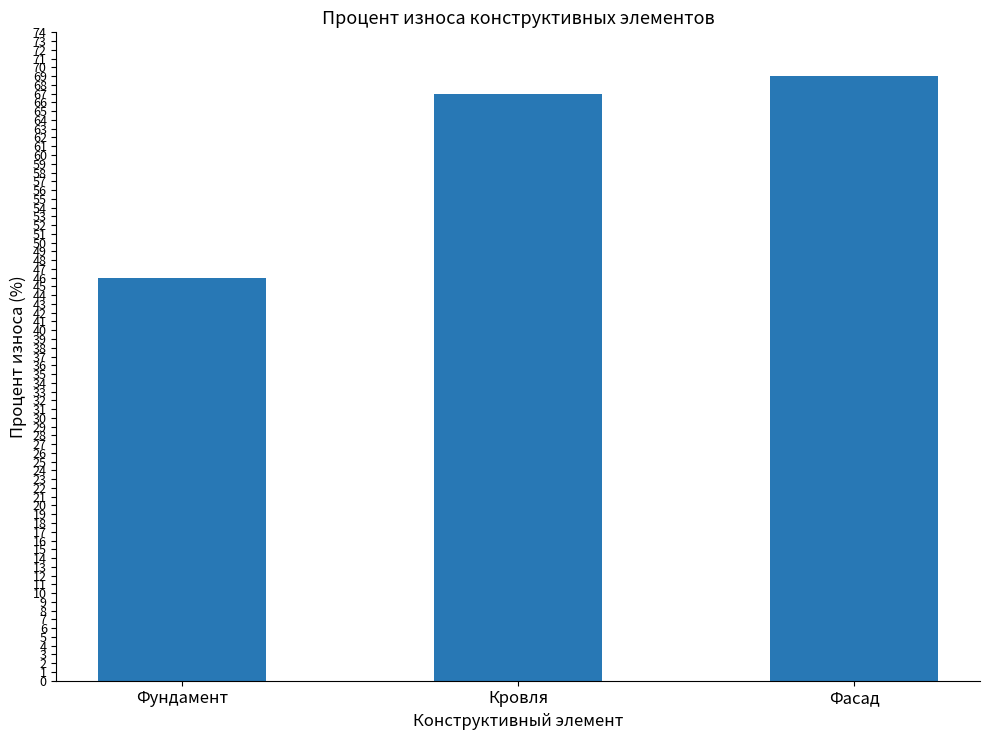

How many bars are there in total?

3